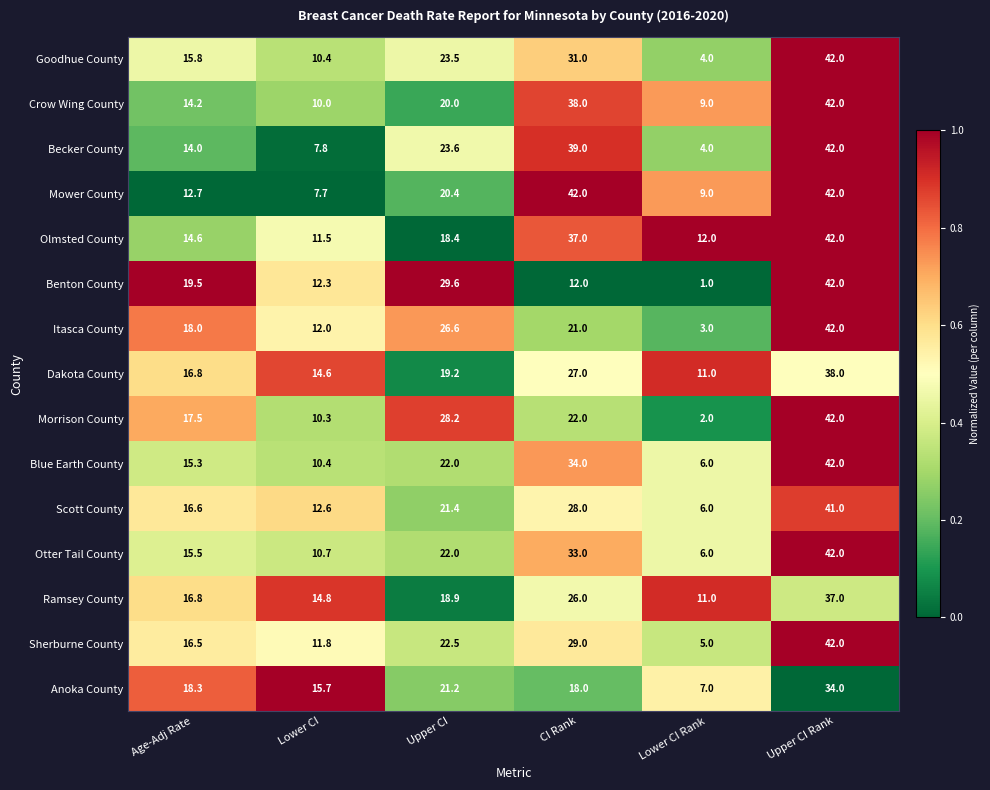

True or false: Itasca County has a value of 10.0 at CI Rank.

False